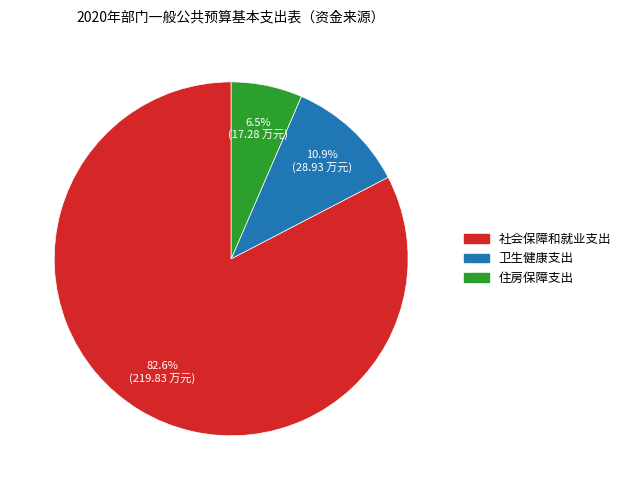

Is it true that 社会保障和就业支出 is 69% of the pie?

False